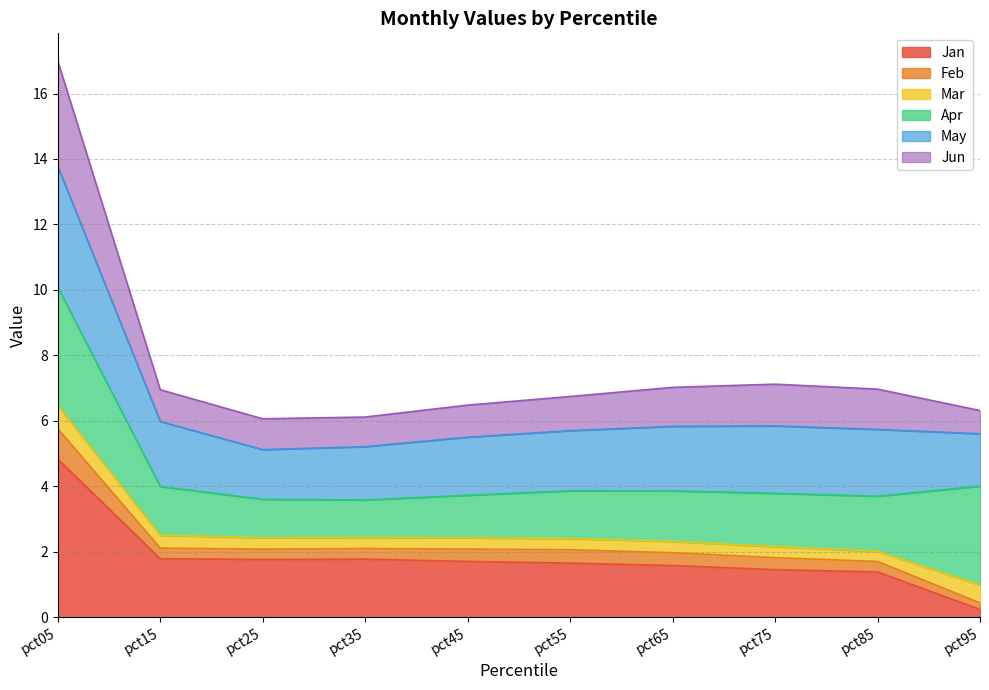

What is the spread (max minus min) of values at pct85?

5.6